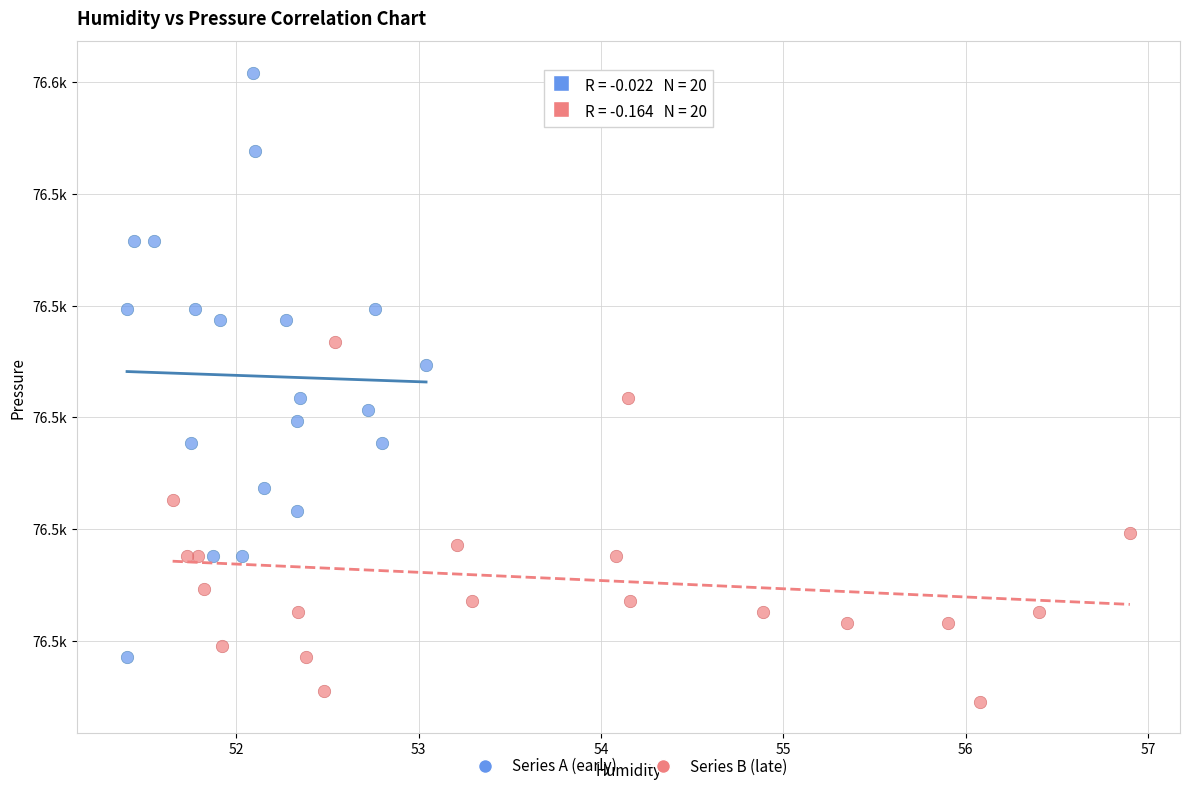

Which series has the widest spread of Y values?

Series A (early)